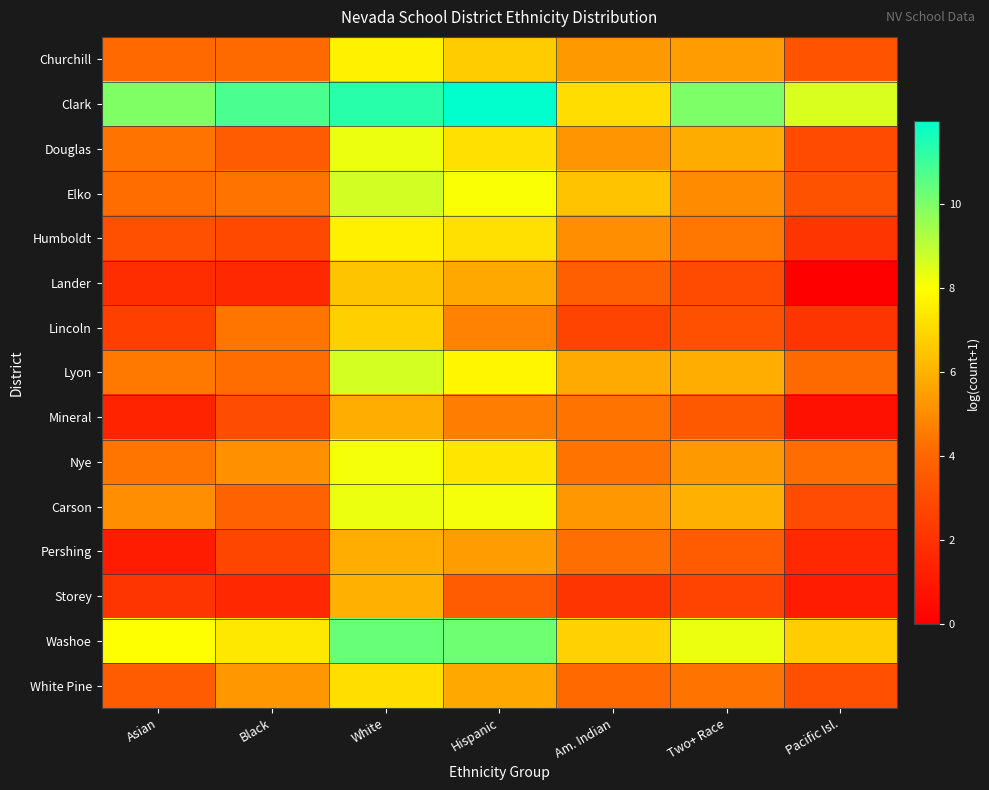

How many series are shown in this chart?

15